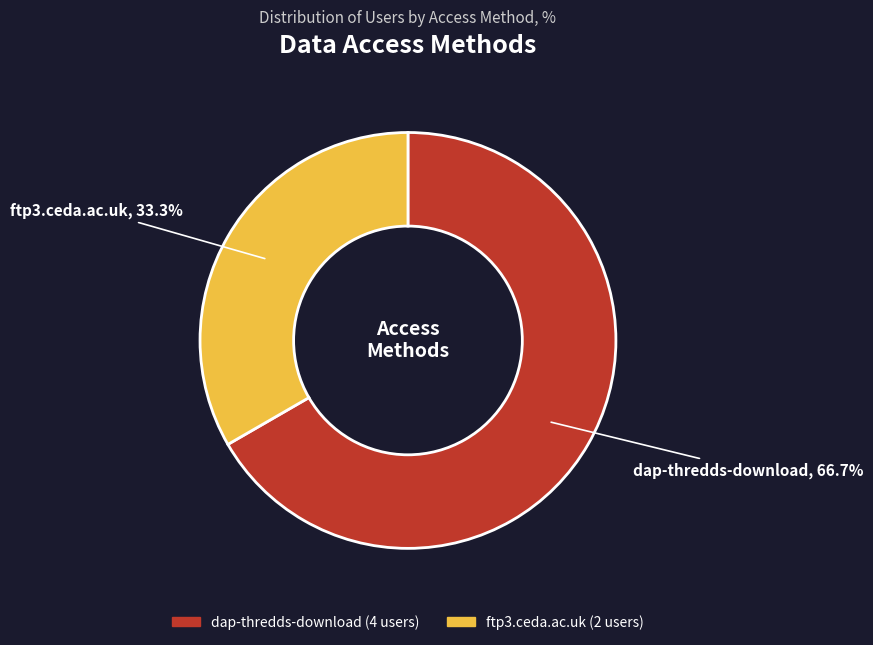

The ftp3.ceda.ac.uk slice represents 33% of the pie. True or false?

True